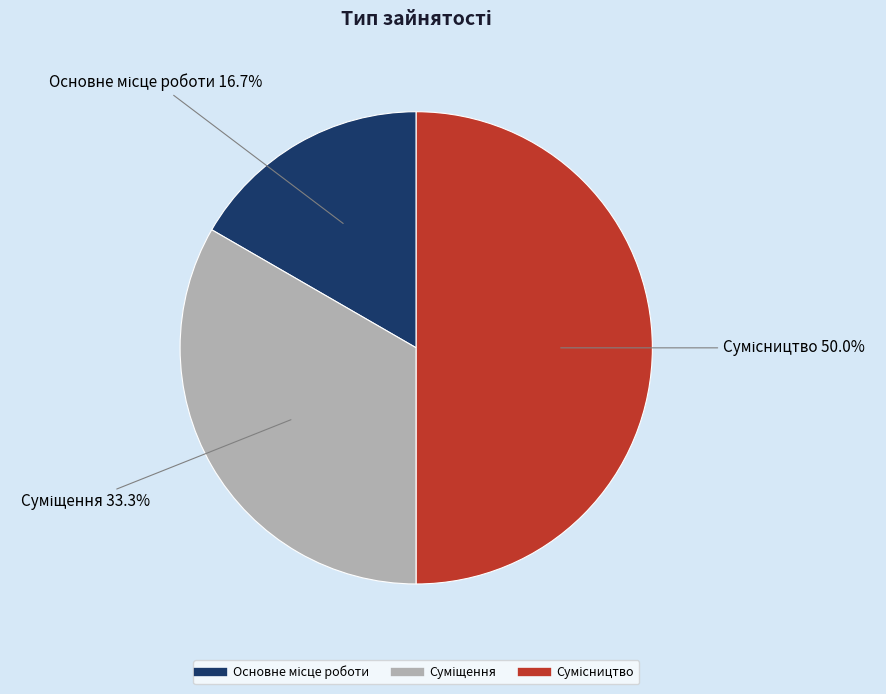

To the nearest percent, what is the difference between the largest and smallest slice percentages?

33%